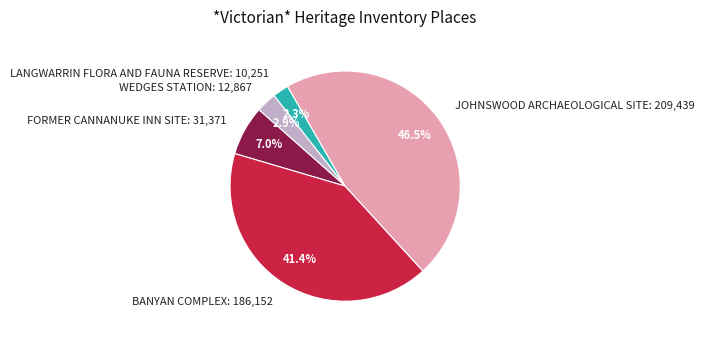

What percentage is the BANYAN COMPLEX slice, to the nearest percent?

41%